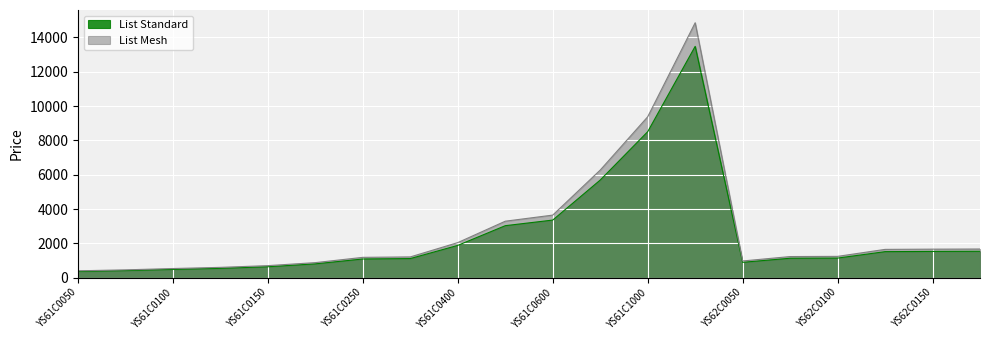

In List Standard, how many points are higher than both neighbors (excluding endpoints)?

1